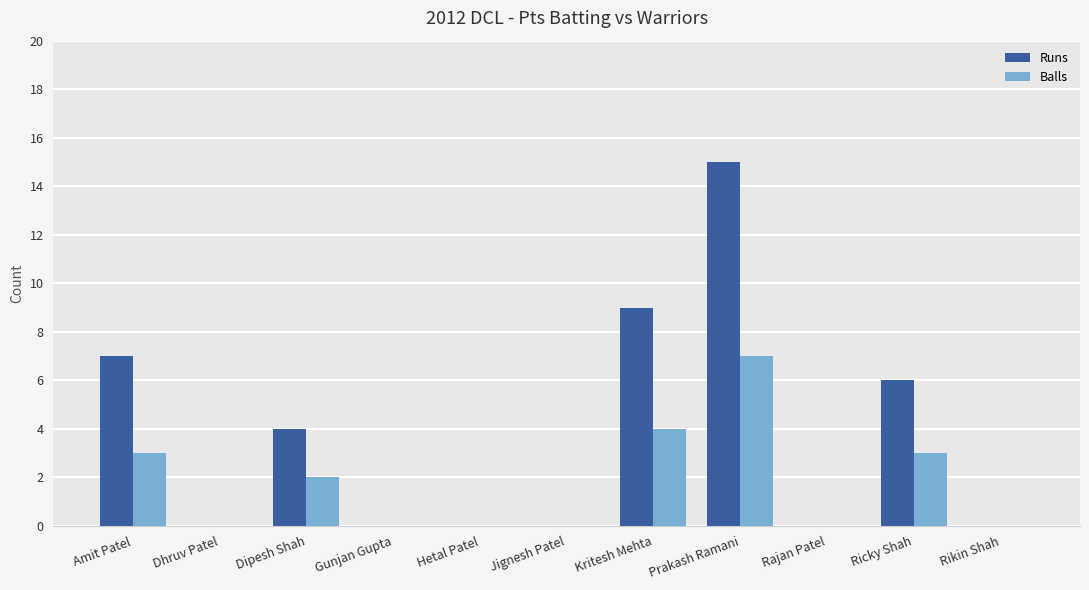

At which label does Balls reach its peak?

Prakash Ramani